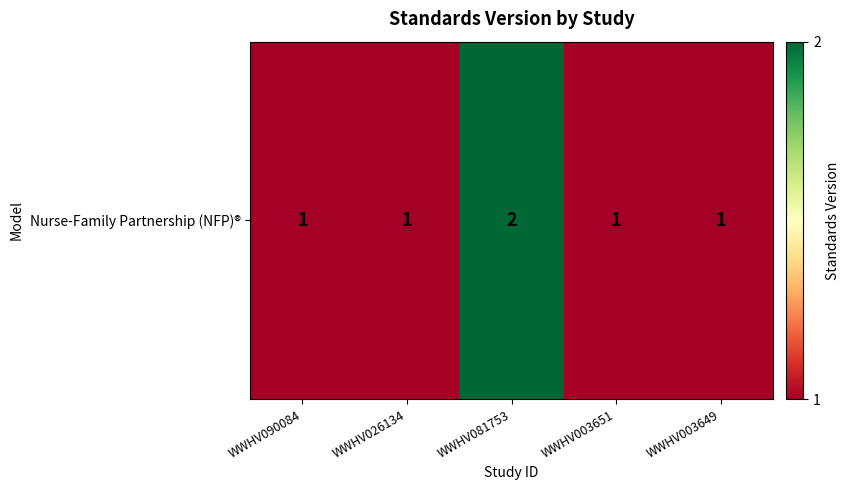

Reading left to right, what are all the values shown in this chart?

1	1	2	1	1